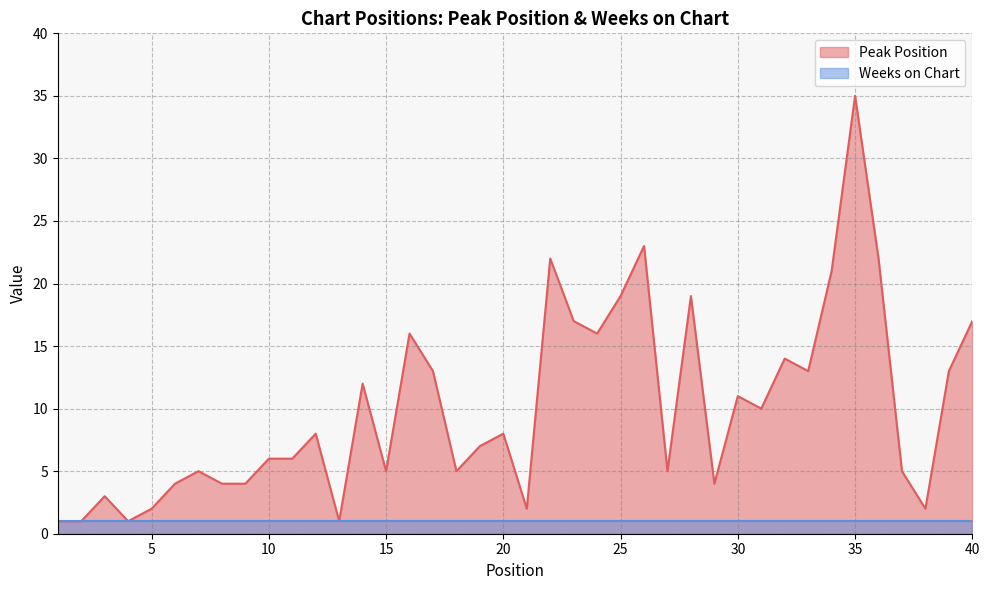

At which category does the data reach its first local peak?

3